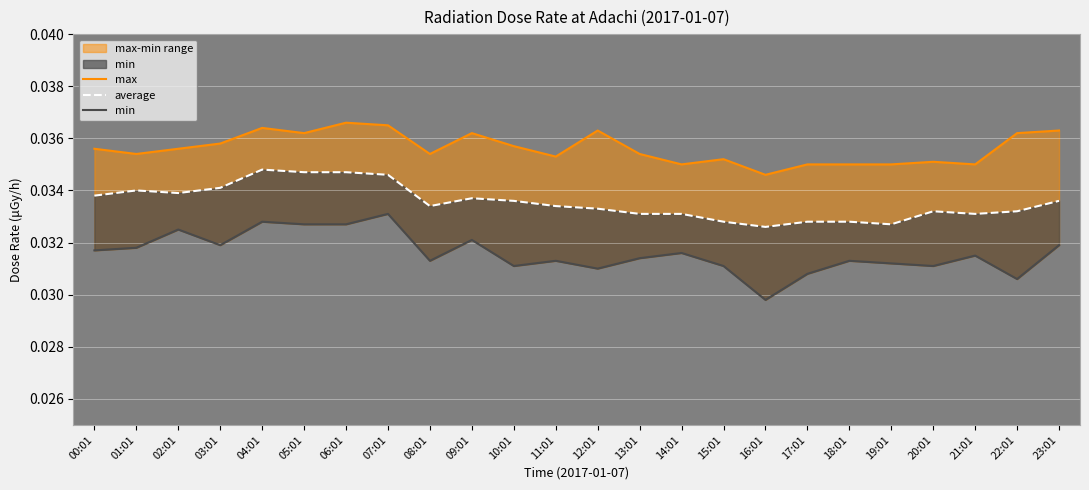

What position from the right is 06:01?

18